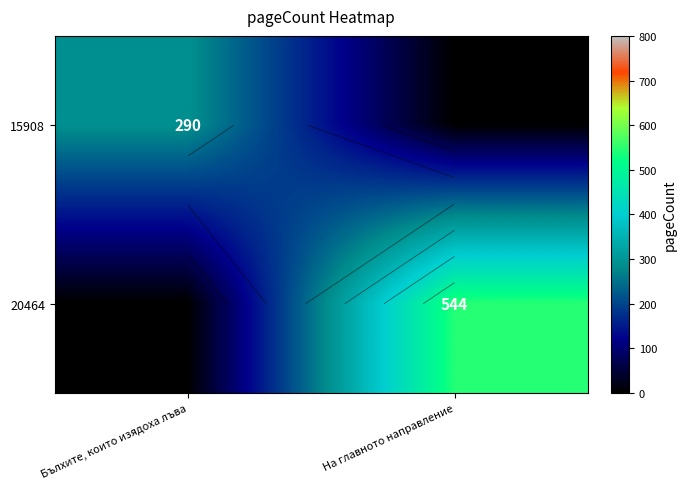

Rank the categories by 20464 value from highest to lowest.

На главното направление, Бълхите, които изядоха лъва